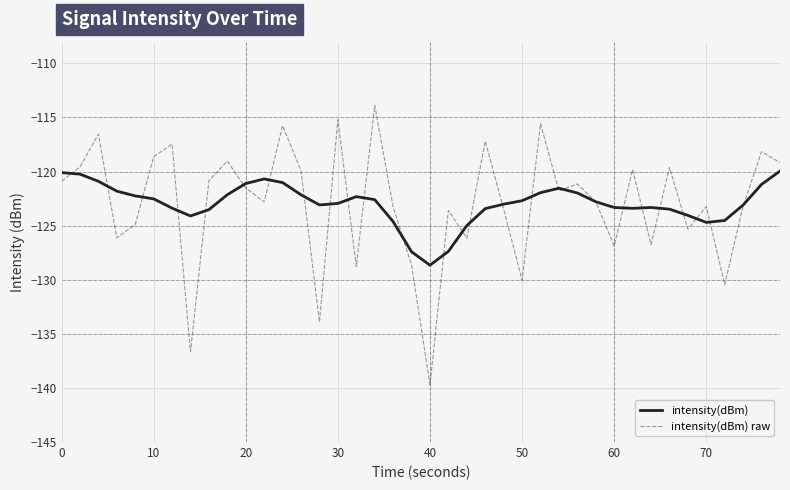

What is the sum of all intensity(dBm) values?

-4918.5